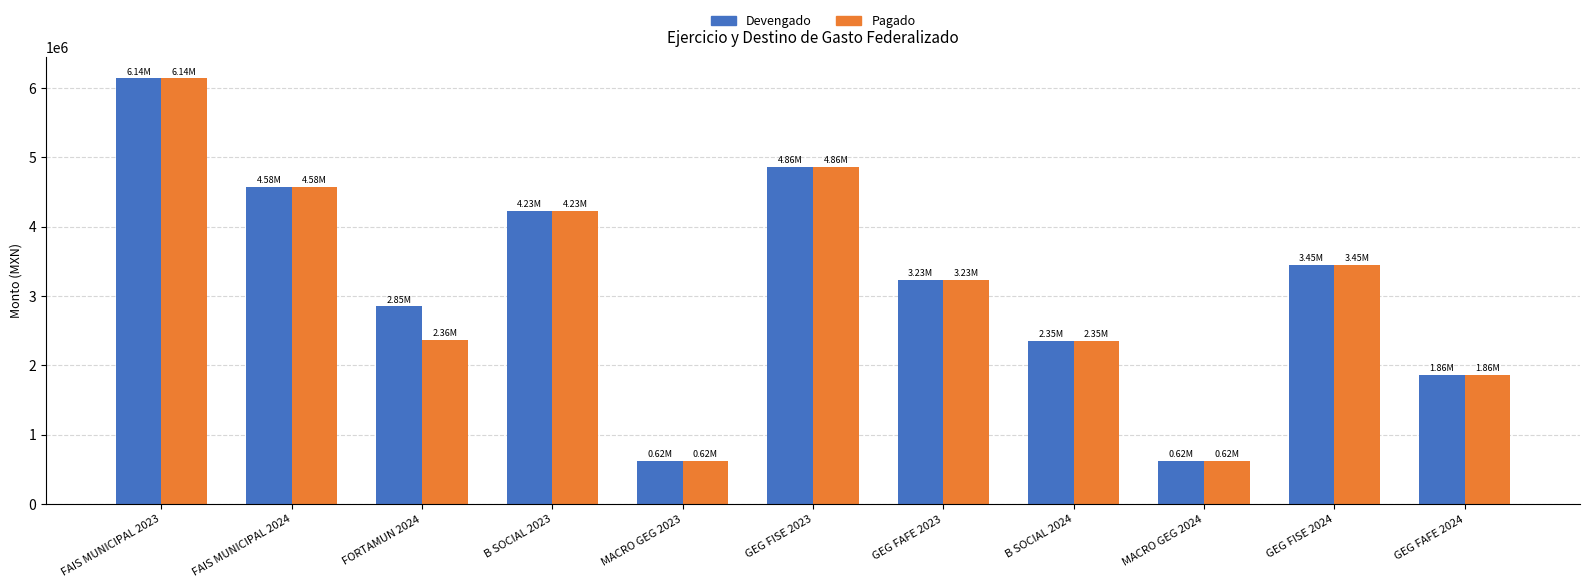

What is the difference between the maximum and second lowest values in the Pagado series?

5513482.7